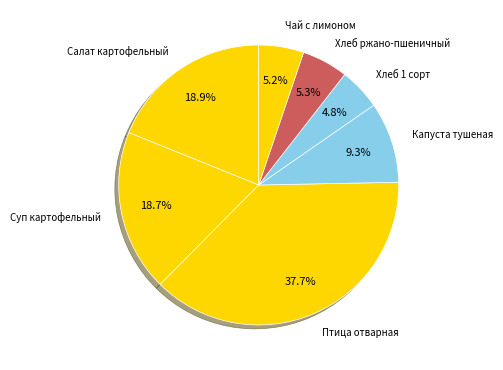

How many segments does this pie chart have?

7